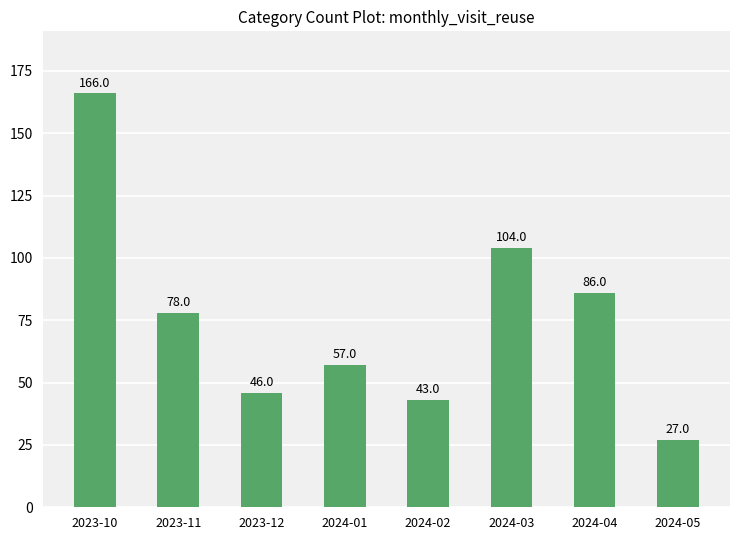

What value does the data have at 2024-04?

86